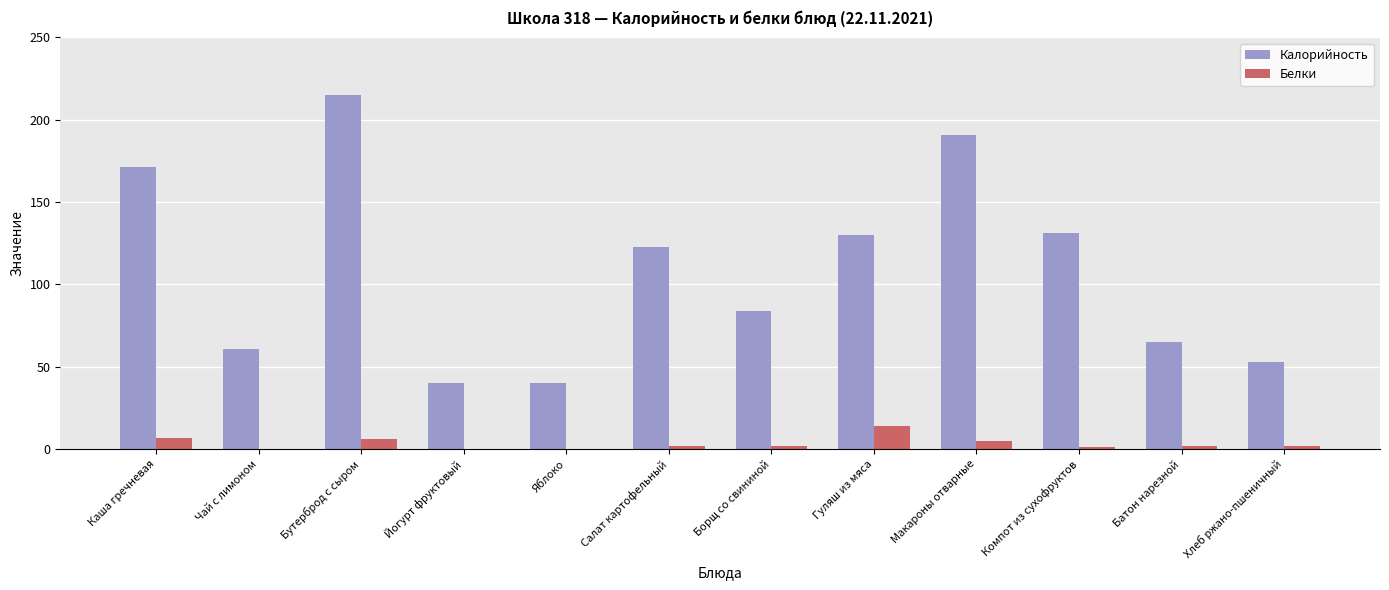

How many groups of bars are there?

12